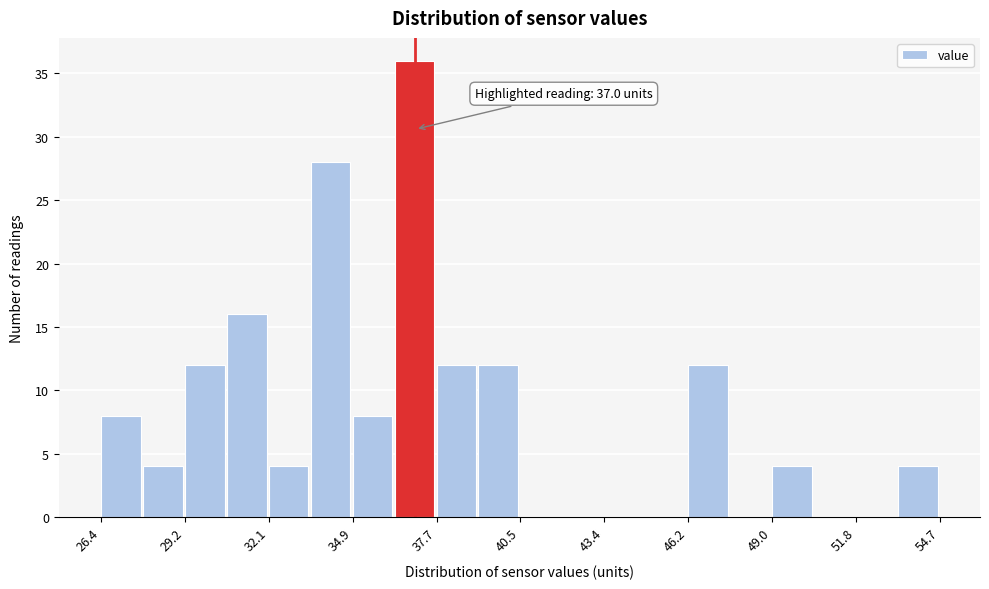

Around what value on the x-axis is the tallest bar? Give the approximate position of its centre, as read against the axis.

37.0